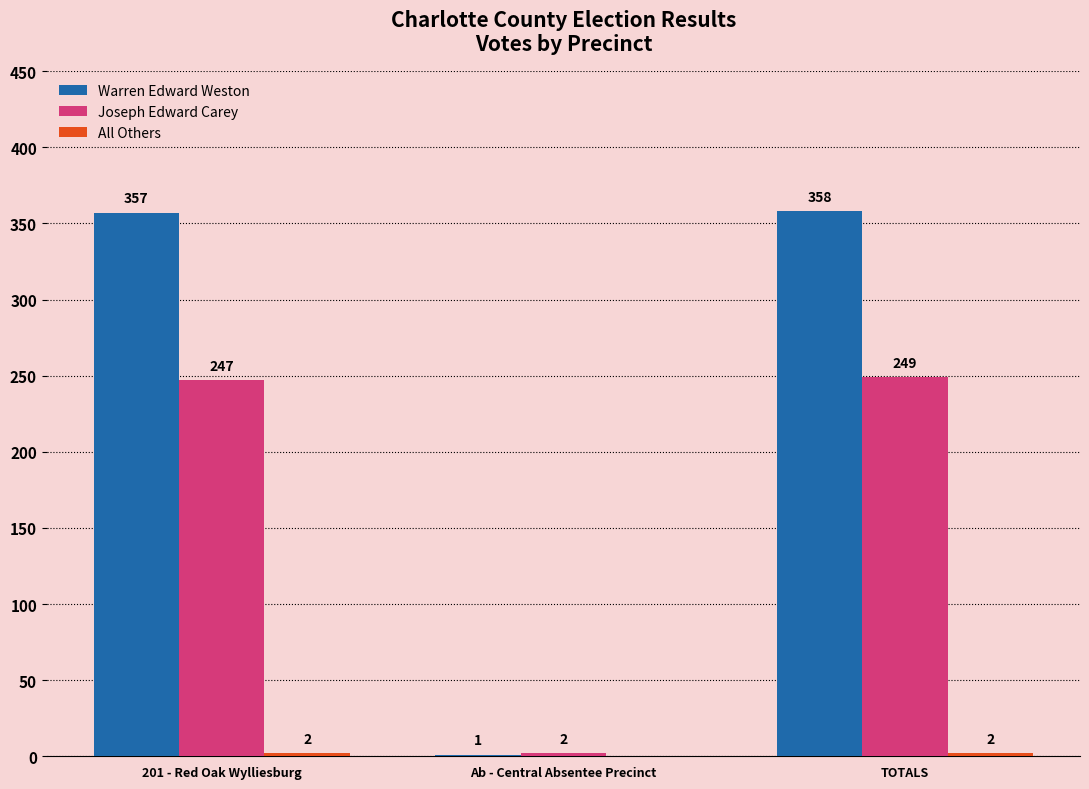

What is the approximate value of Joseph Edward Carey at TOTALS, to the nearest 5?

250